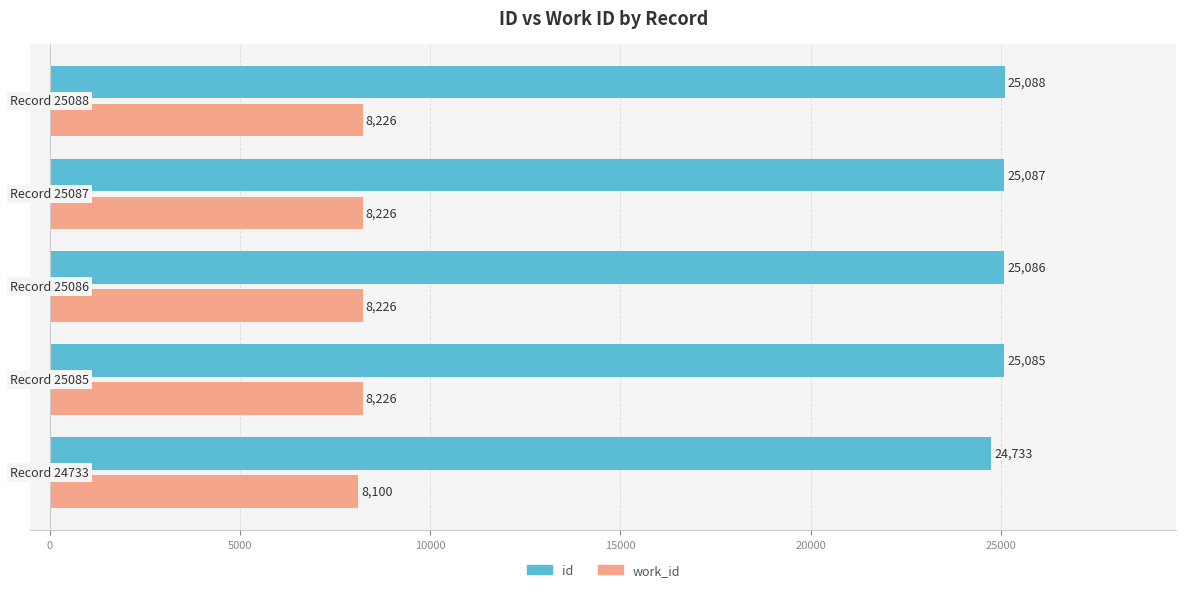

What is the greatest value displayed?

25088